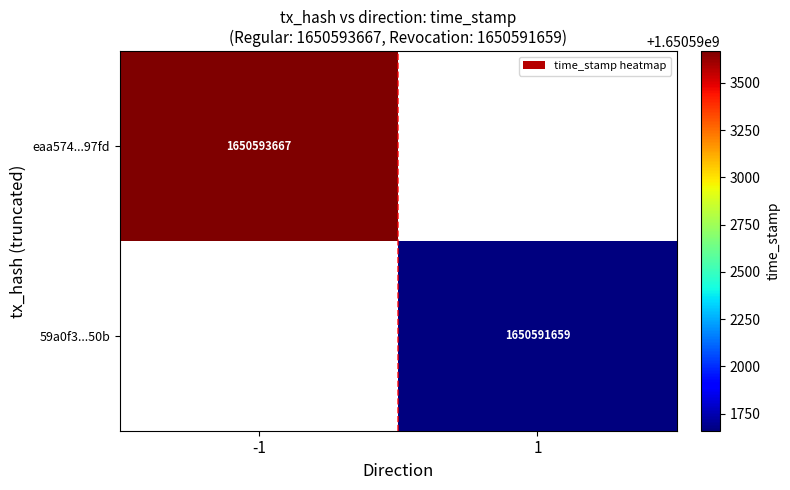

The eaa574...97fd series shows 2536902561 at -1. True or false?

False